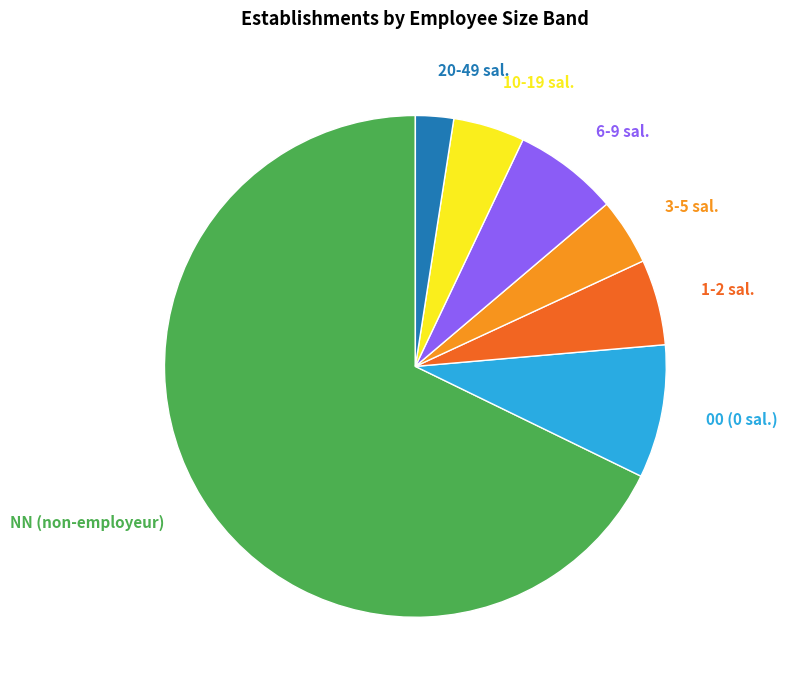

Count the number of slices in the pie.

7